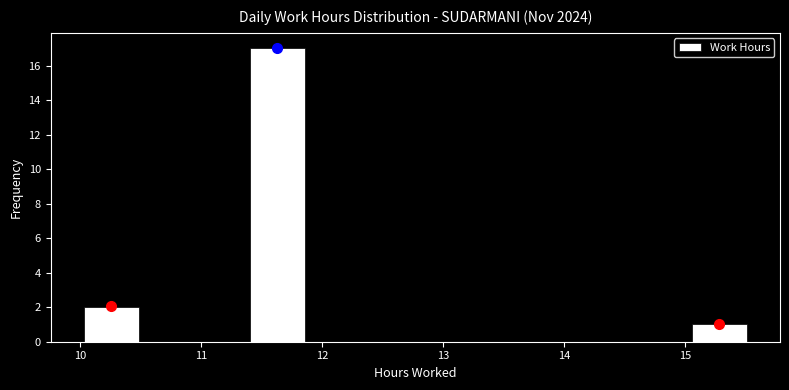

How tall is the bar that spans 15.1 to 15.5 on the x-axis? Neither the bar edges nor the heights are printed on the chart, so give them approximately, as read against the axes.

1